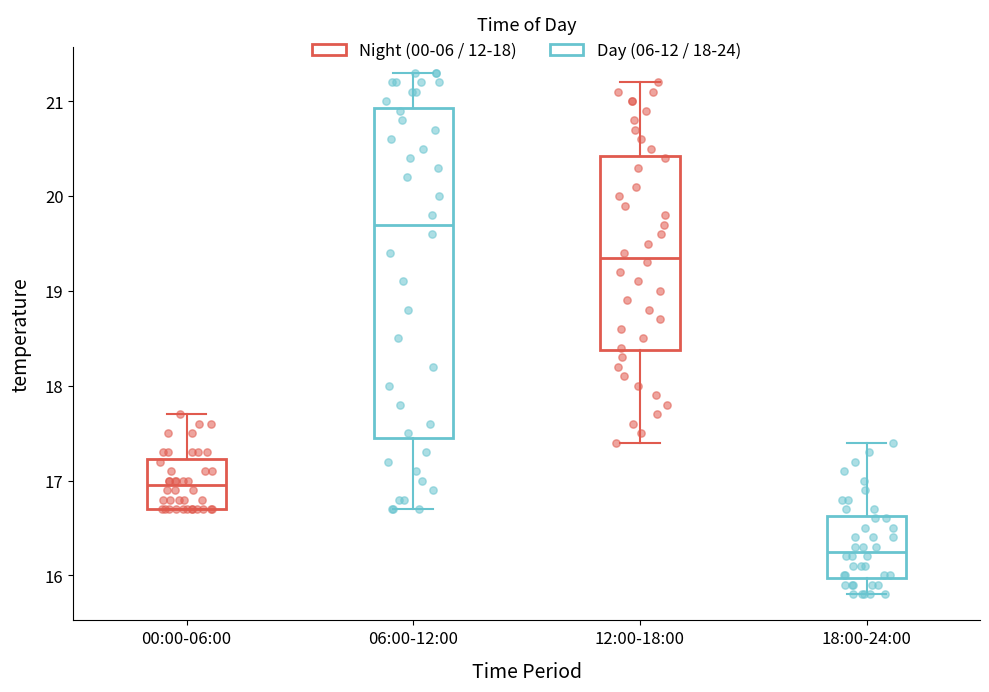

Reading left to right, transcribe this box plot: for each box, give where its median line is, the range the box spans, and where its two whiskers end, as read against the y-axis. The values are not printed on the chart, so give them approximately, as read against the axis.

00:00-06:00: median 17.0, box 16.7 to 17.2, whiskers 16.7 to 17.7
06:00-12:00: median 19.7, box 17.5 to 20.9, whiskers 16.7 to 21.3
12:00-18:00: median 19.4, box 18.4 to 20.4, whiskers 17.4 to 21.2
18:00-24:00: median 16.3, box 16.0 to 16.6, whiskers 15.8 to 17.4